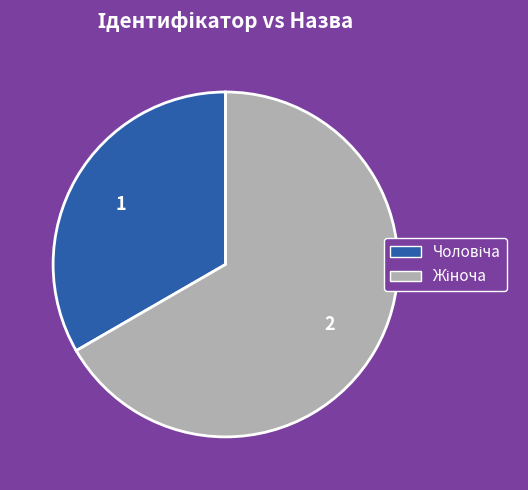

Does any single category account for the majority?

Yes